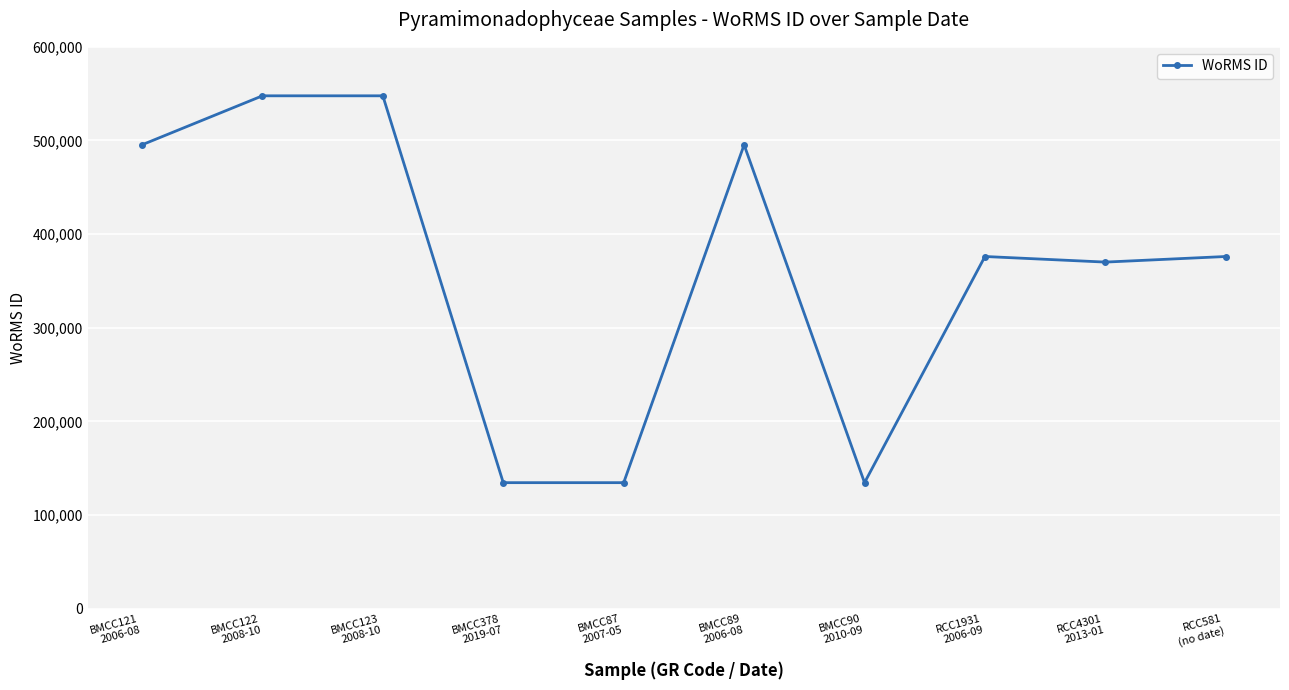

The value at BMCC89
2006-08 is 647217. True or false?

False